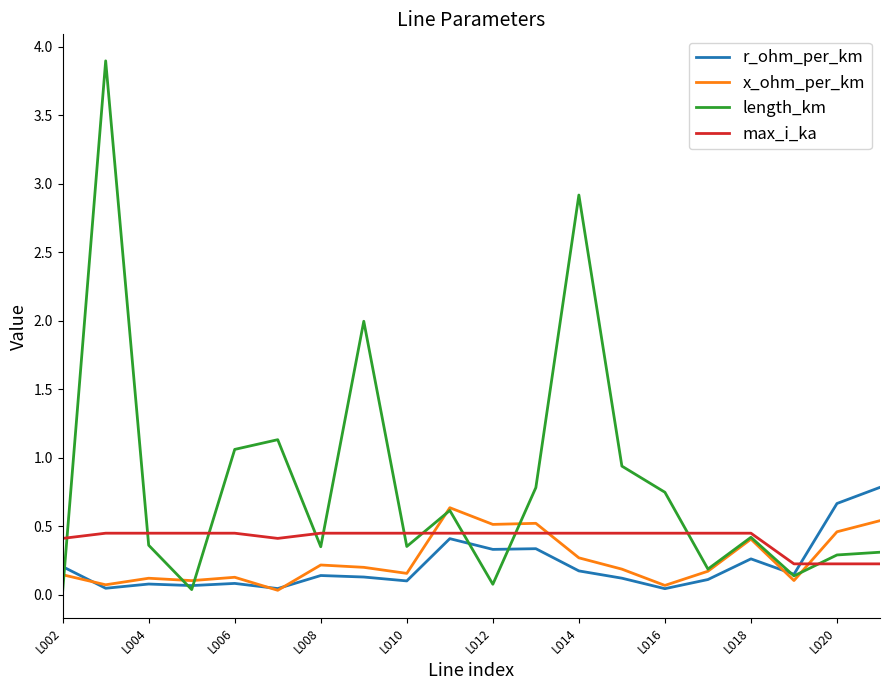

True or false: max_i_ka and x_ohm_per_km cross at least once.

True